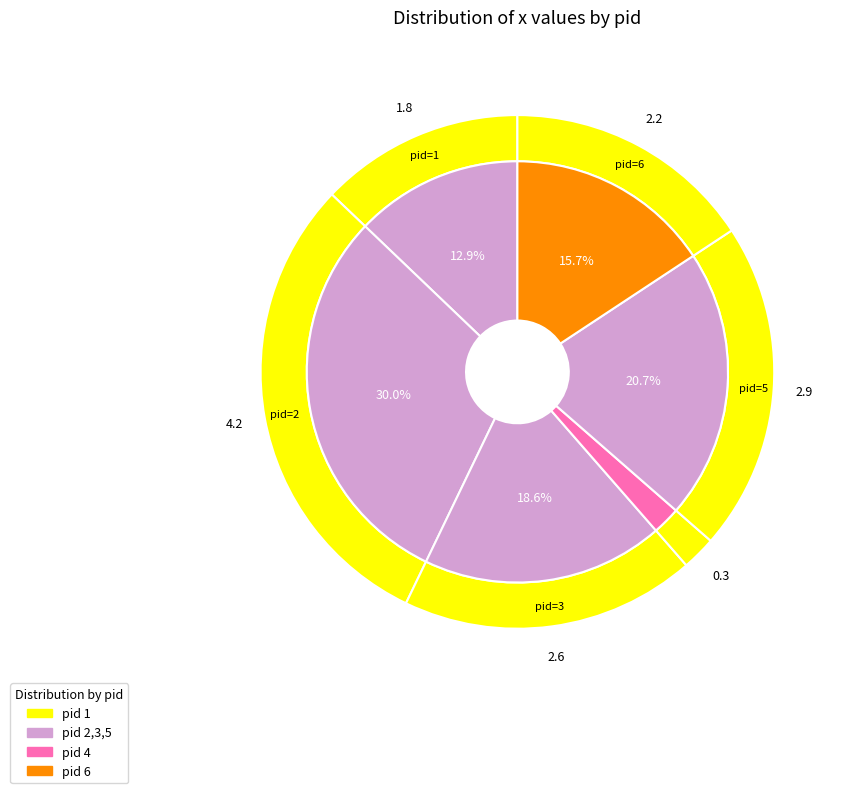

To the nearest percent, what is the average slice percentage?

17%